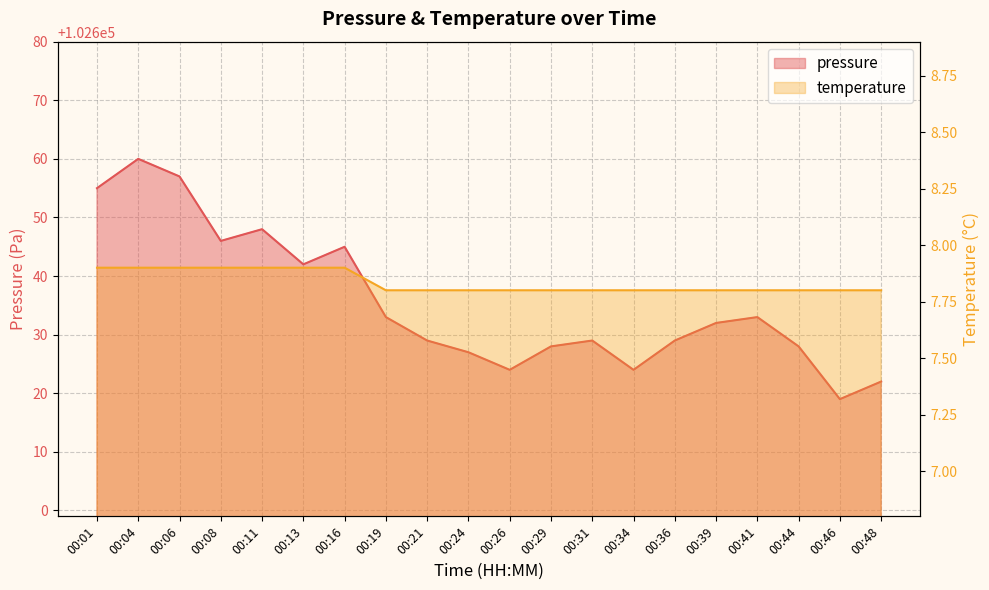

How many temperature values are between 7 and 8?

20